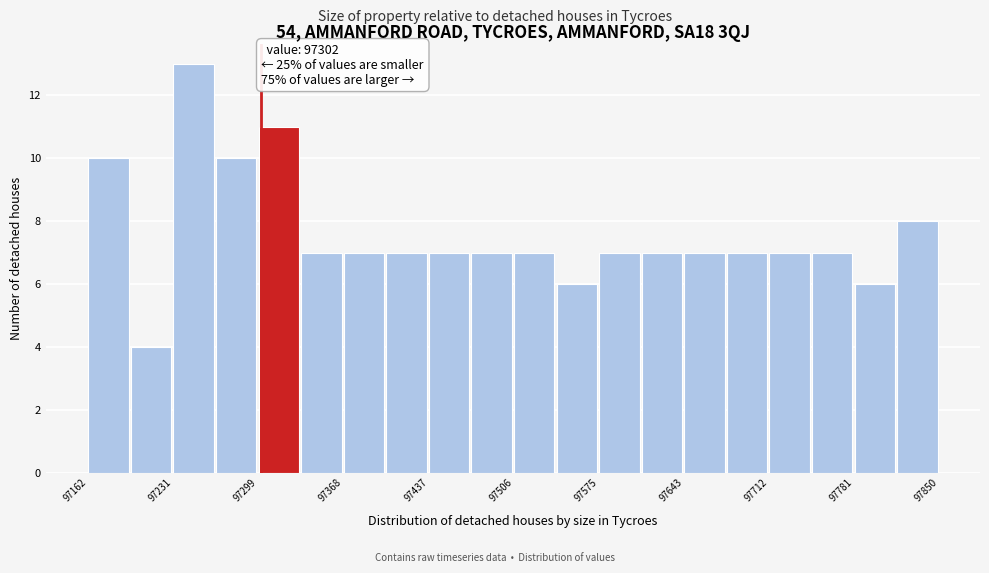

Read against the x-axis, roughly where is the centre of the tallest bar?

97250